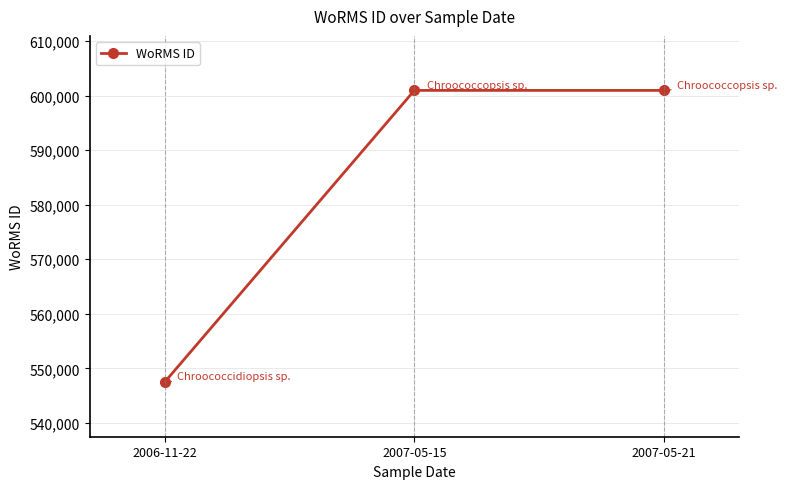

Between 2007-05-21 and 2006-11-22, which is larger?

2007-05-21